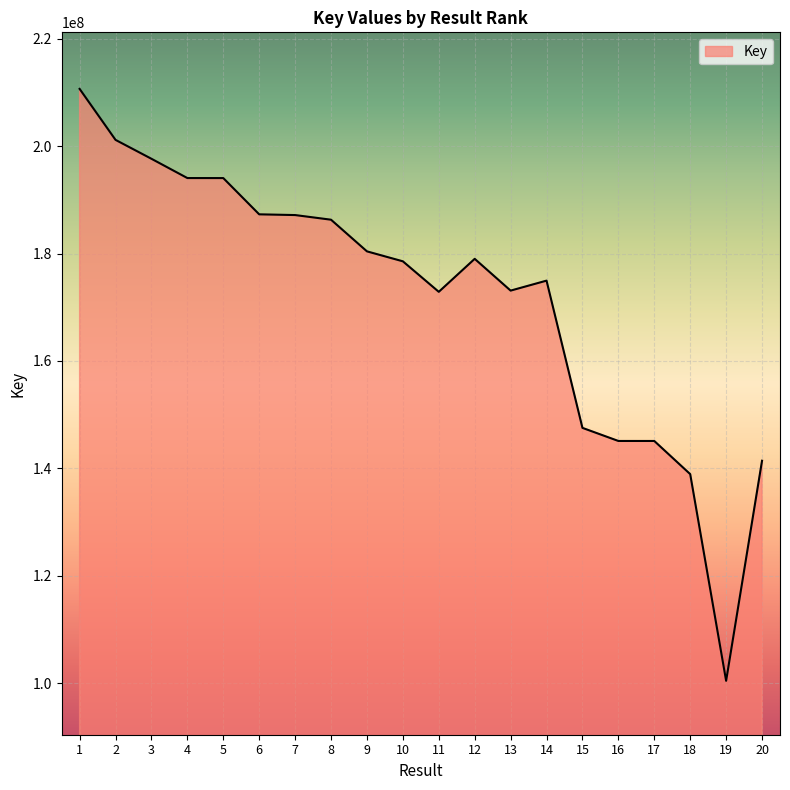

What is the approximate value at 4, to the nearest 10?

194050540